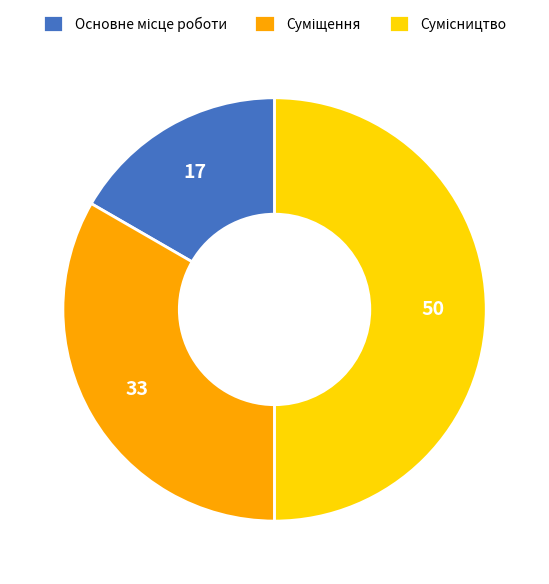

The Сумісництво slice represents 59% of the pie. True or false?

False